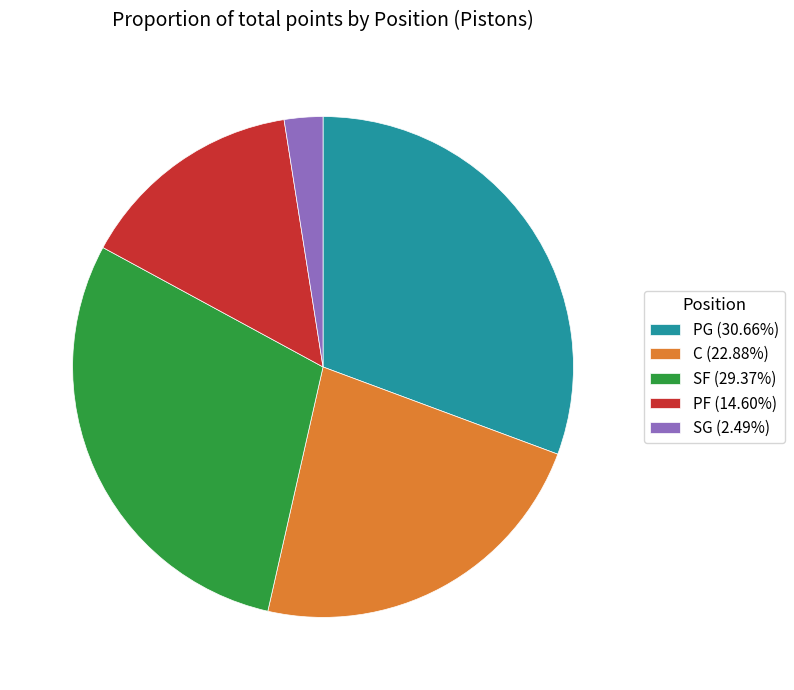

Do SF (29.37%) and C (22.88%) together represent more than half of the pie?

Yes